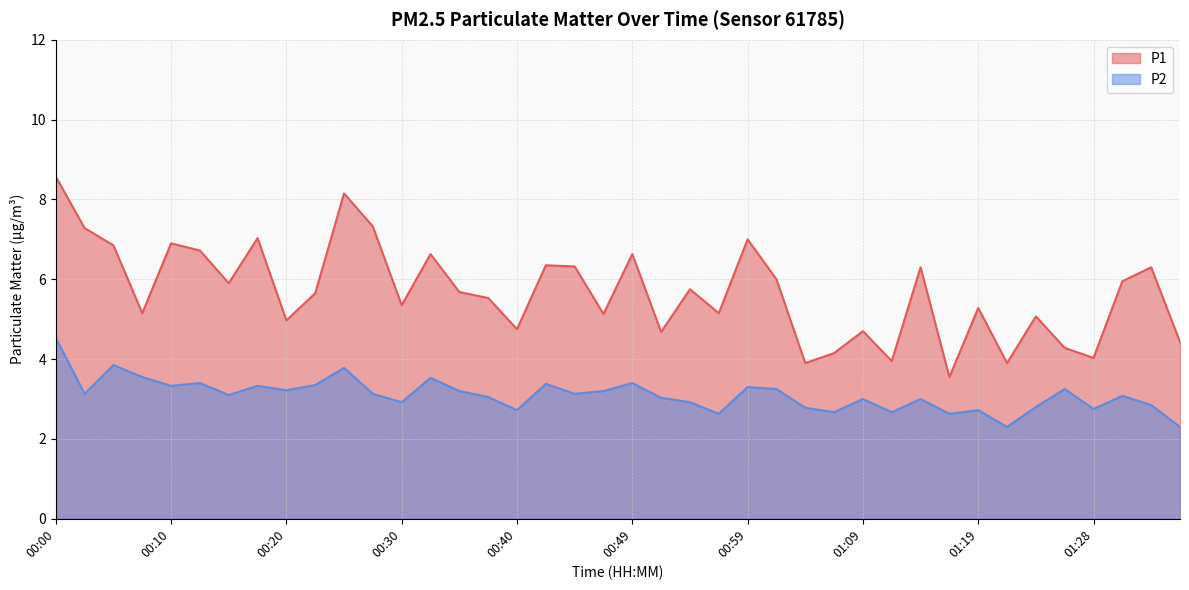

At which label does P1 first exceed 5?

00:00